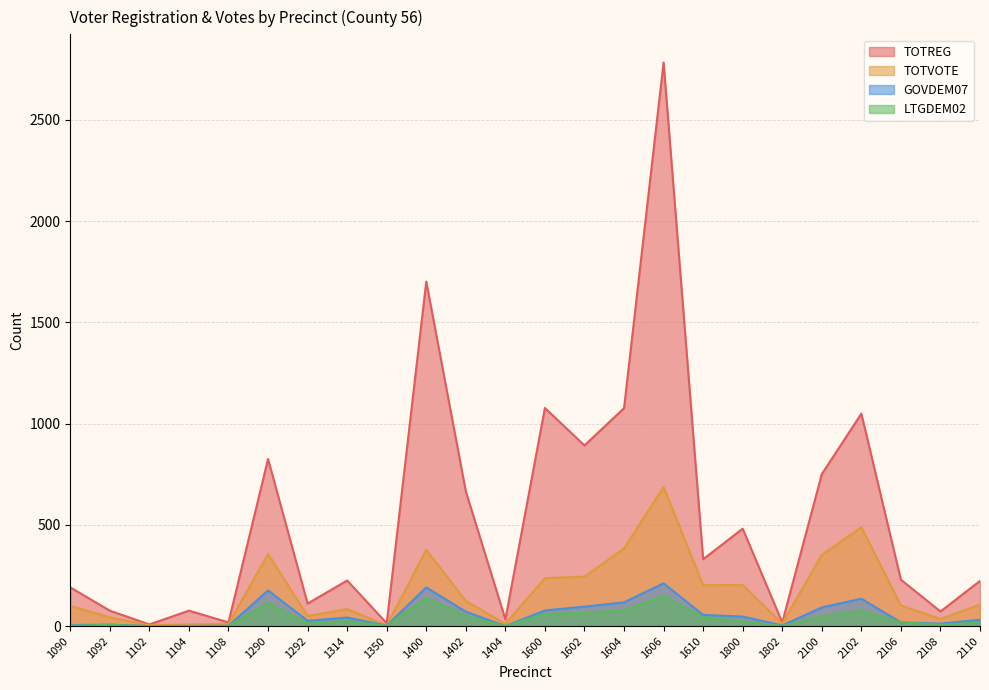

What is the value of the TOTVOTE point at the 23rd from the left?

35